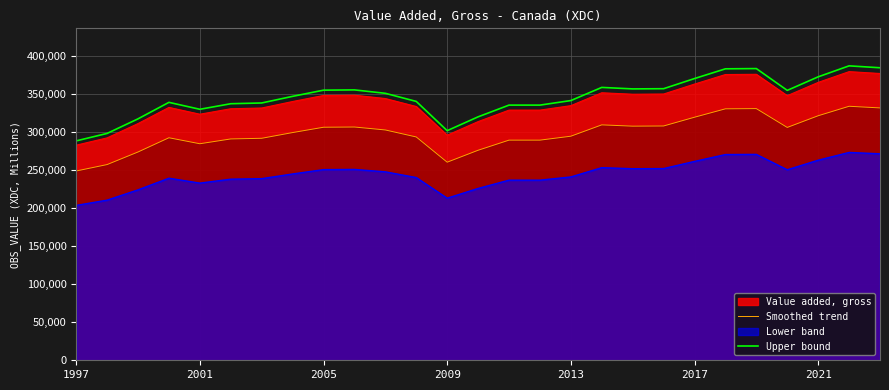

What is the sum of all Upper bound values?

9339705.5